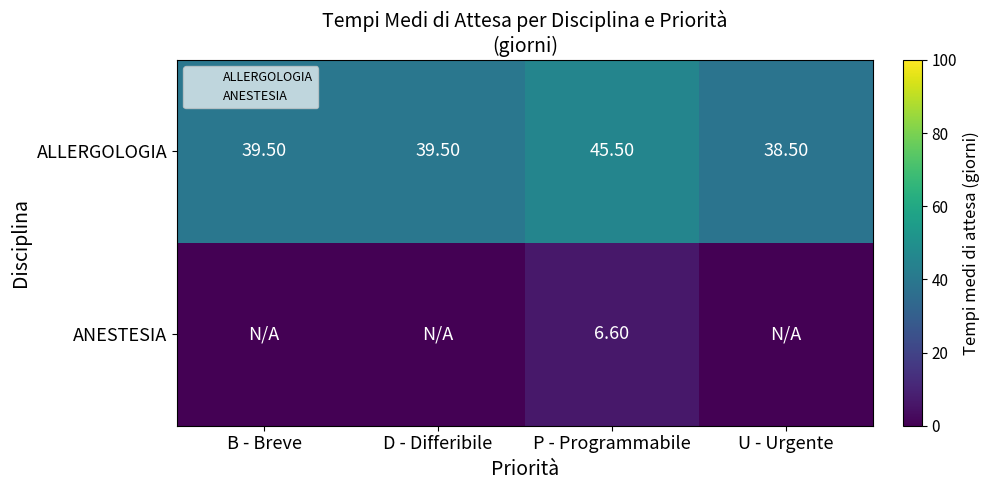

How many data points in ANESTESIA are above 0?

1